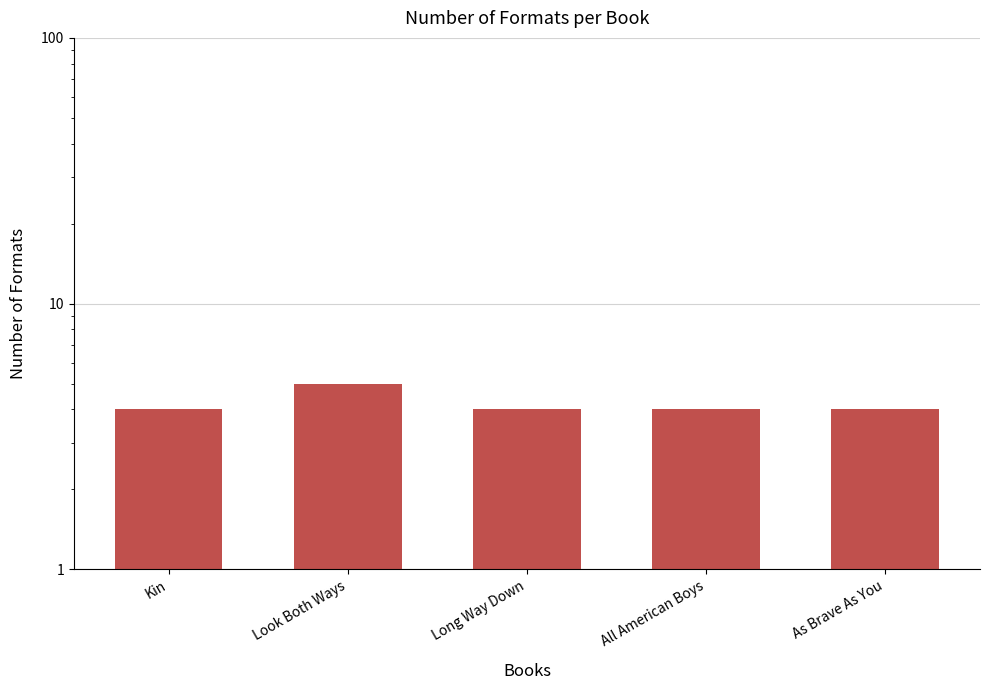

What is the difference between the maximum and second lowest values?

1